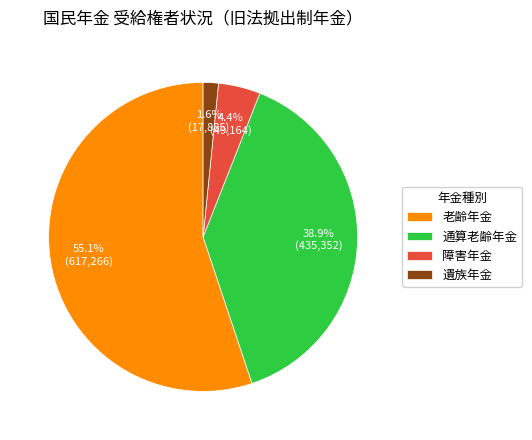

Between 老齢年金 and 遺族年金, which is larger?

老齢年金